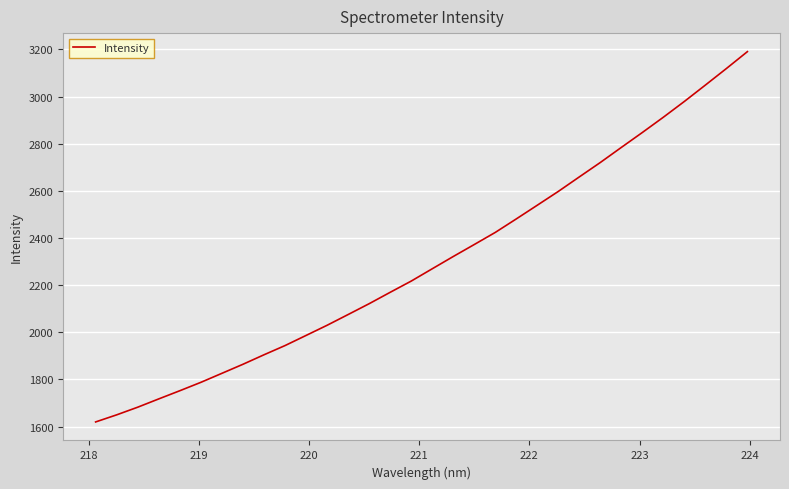

What is the maximum value shown in the chart?

3190.5